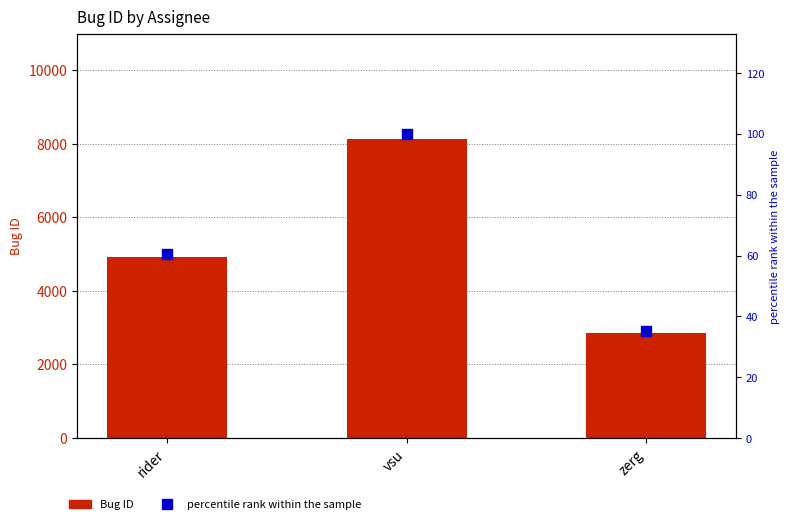

Which series has the largest total across all categories?

Bug ID